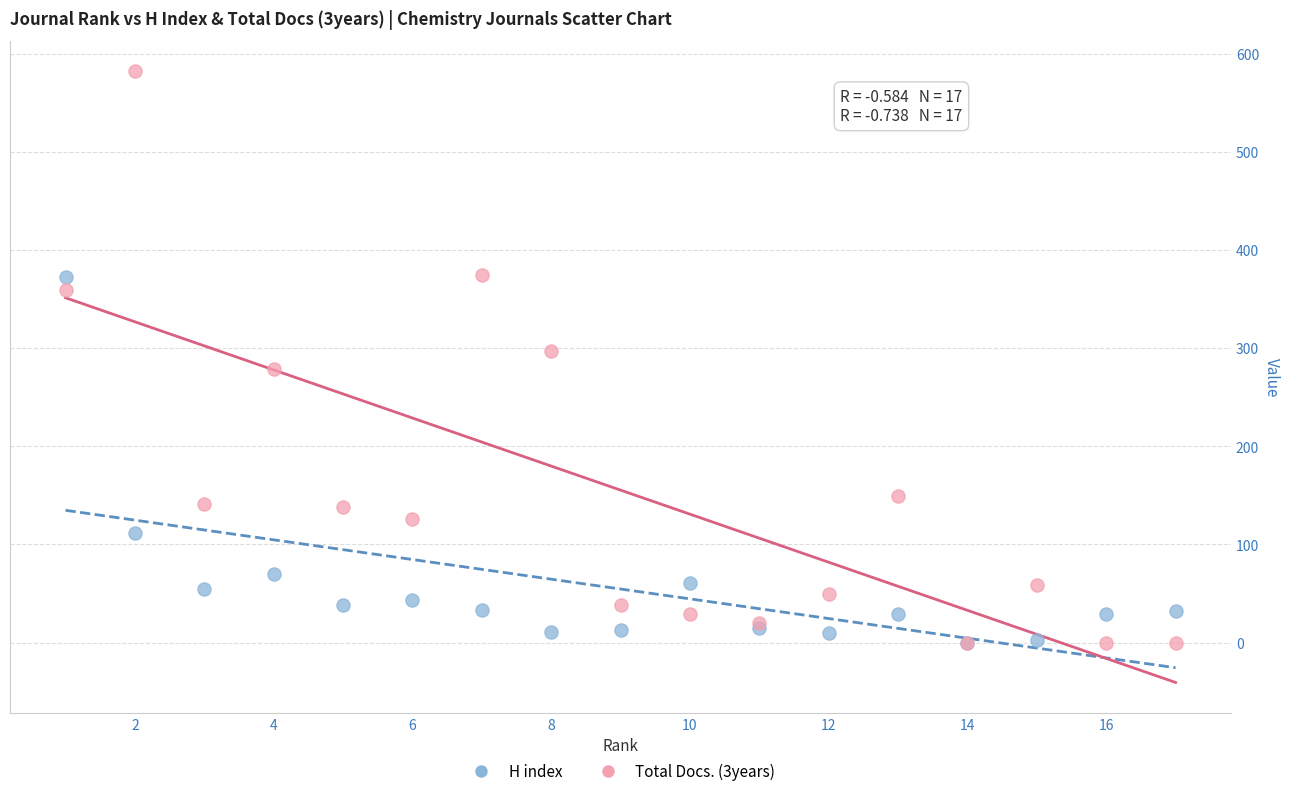

Which series contains the highest Y value?

Total Docs. (3years)